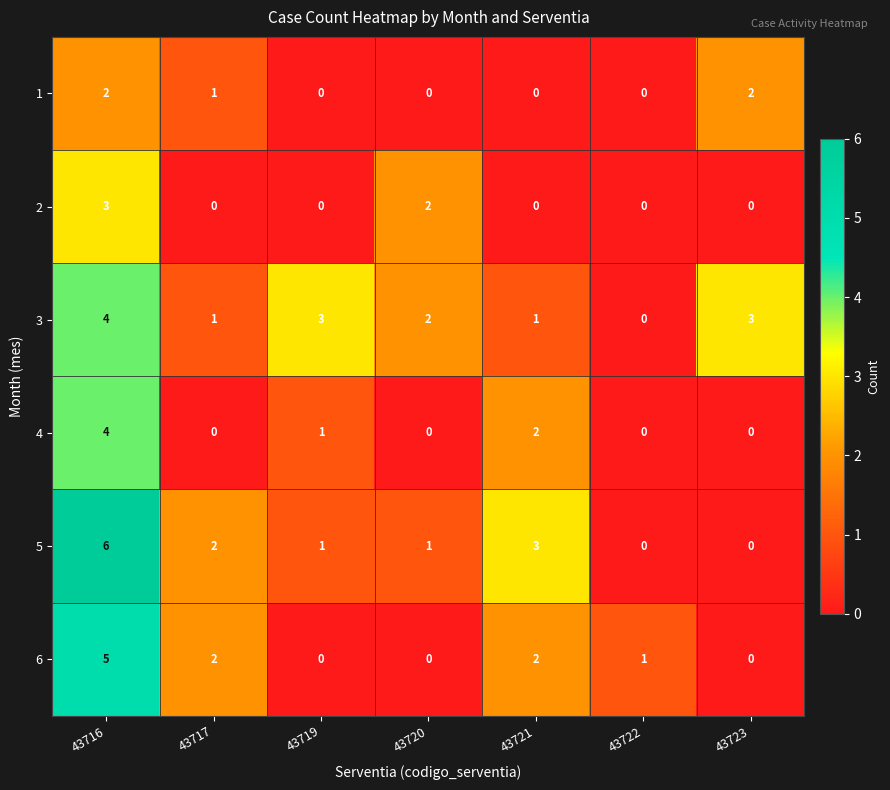

How many 5 values are between 0 and 3?

6